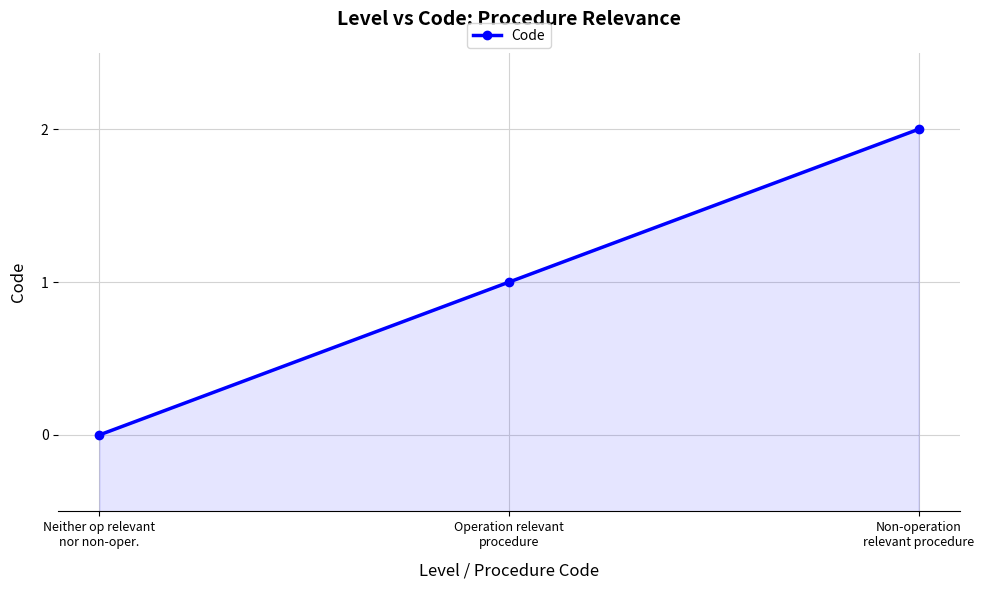

List the labels in order of value, largest first.

Non-operation
relevant procedure, Operation relevant
procedure, Neither op relevant
nor non-oper.